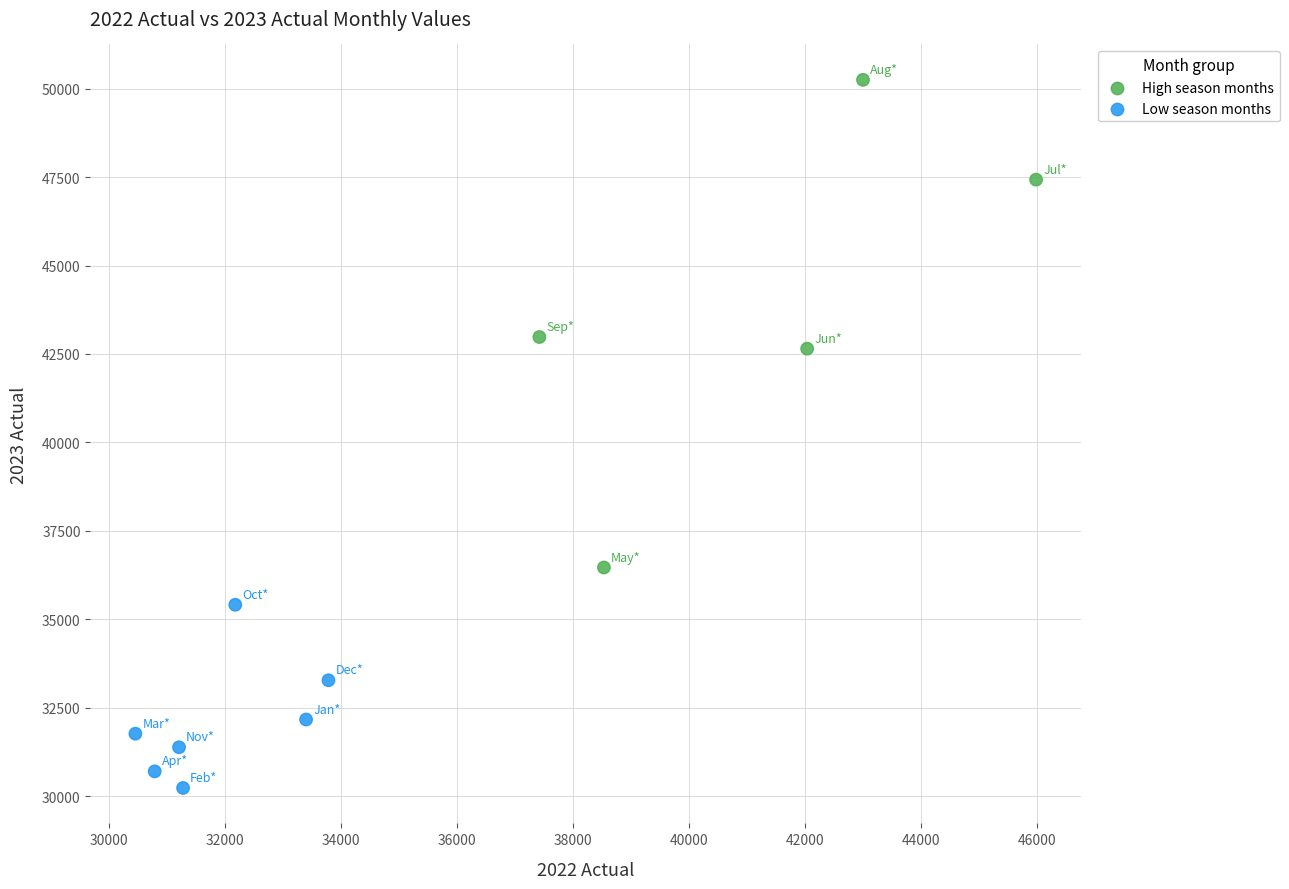

What is the average X value?

35840